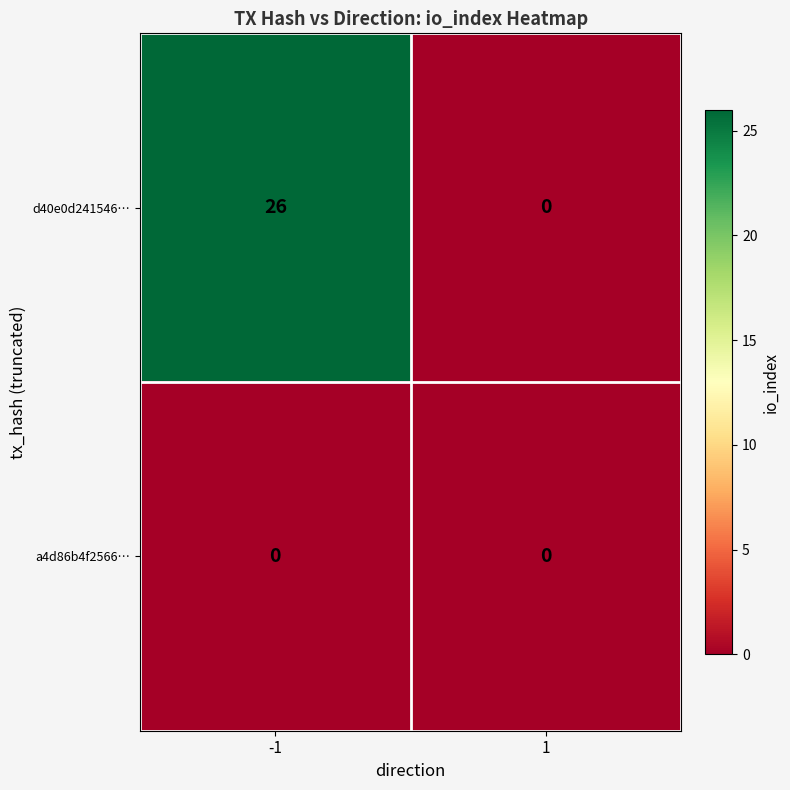

Reading left to right, what are all the values shown in this chart?

d40e0d241546…: 26	0
a4d86b4f2566…: 0	0